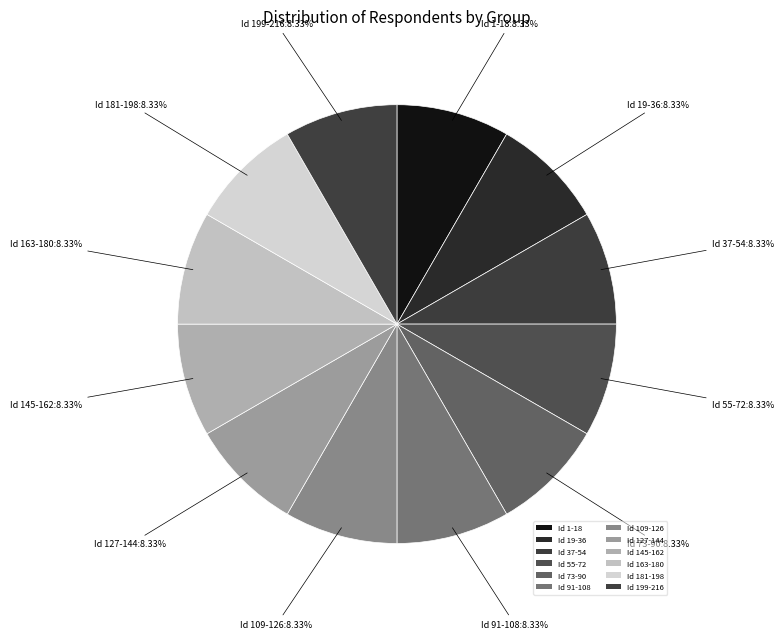

Count the number of slices in the pie.

12